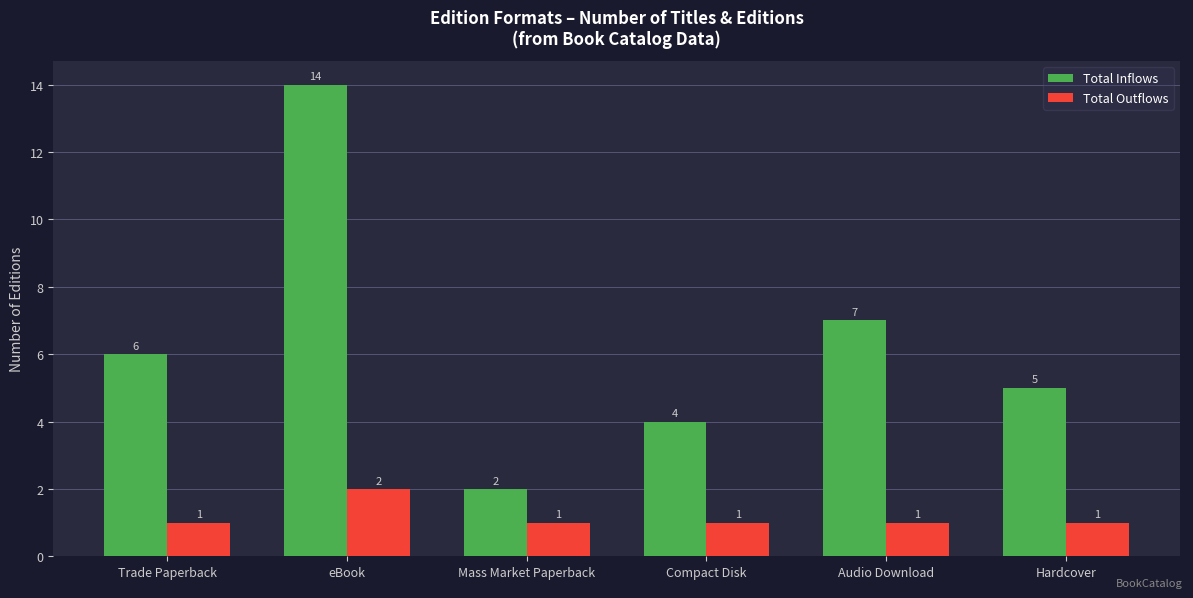

How many bars are there in each group?

2